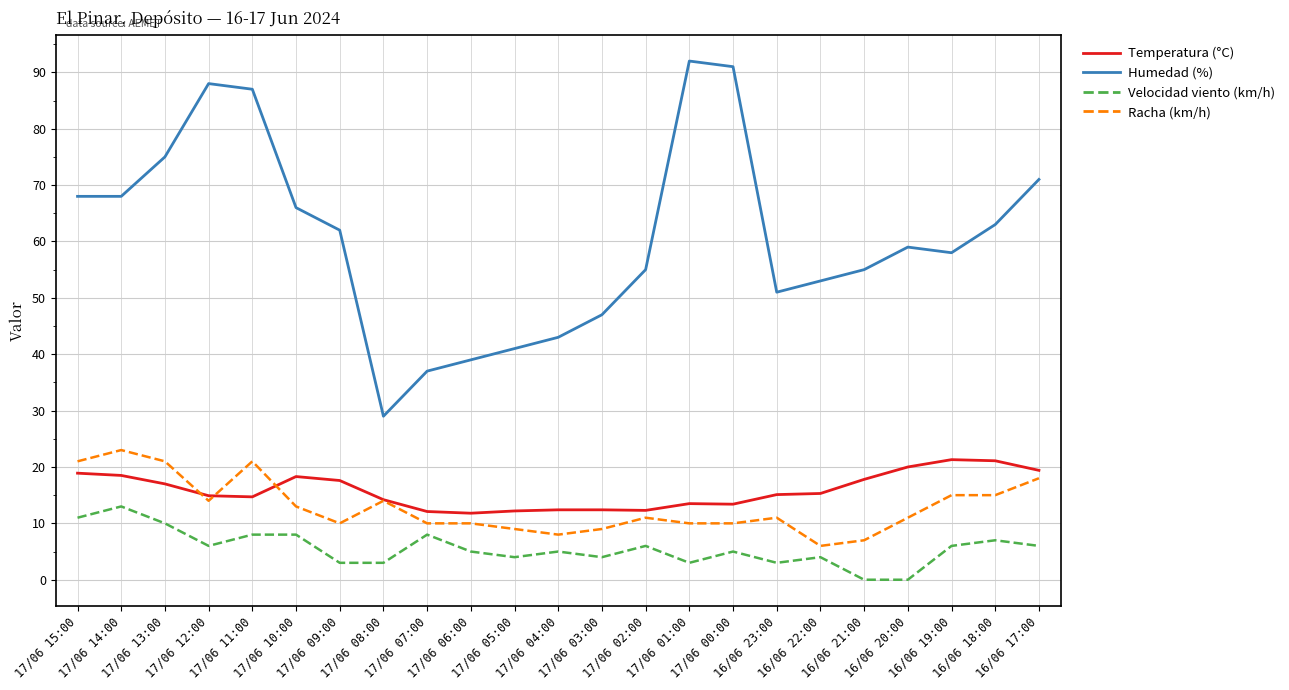

What is the maximum value shown in the chart?

92.0